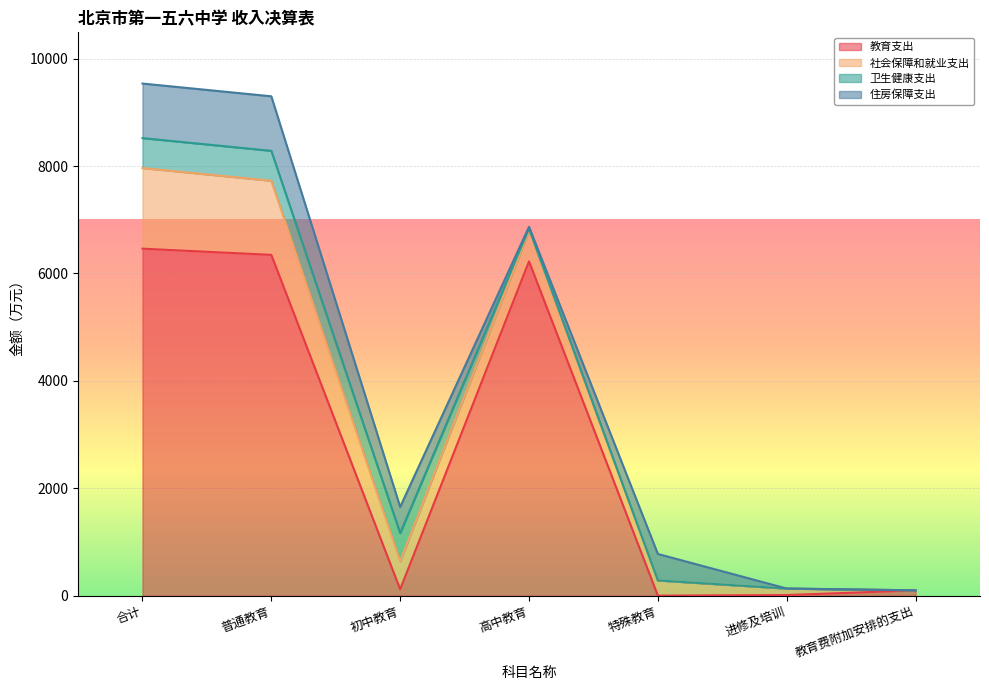

Rank the series at 教育费附加安排的支出 from lowest to highest value.

卫生健康支出, 住房保障支出, 社会保障和就业支出, 教育支出